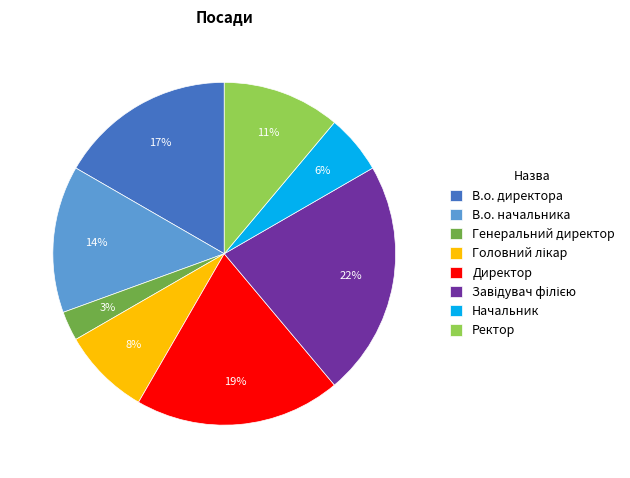

Does any single category account for the majority?

No